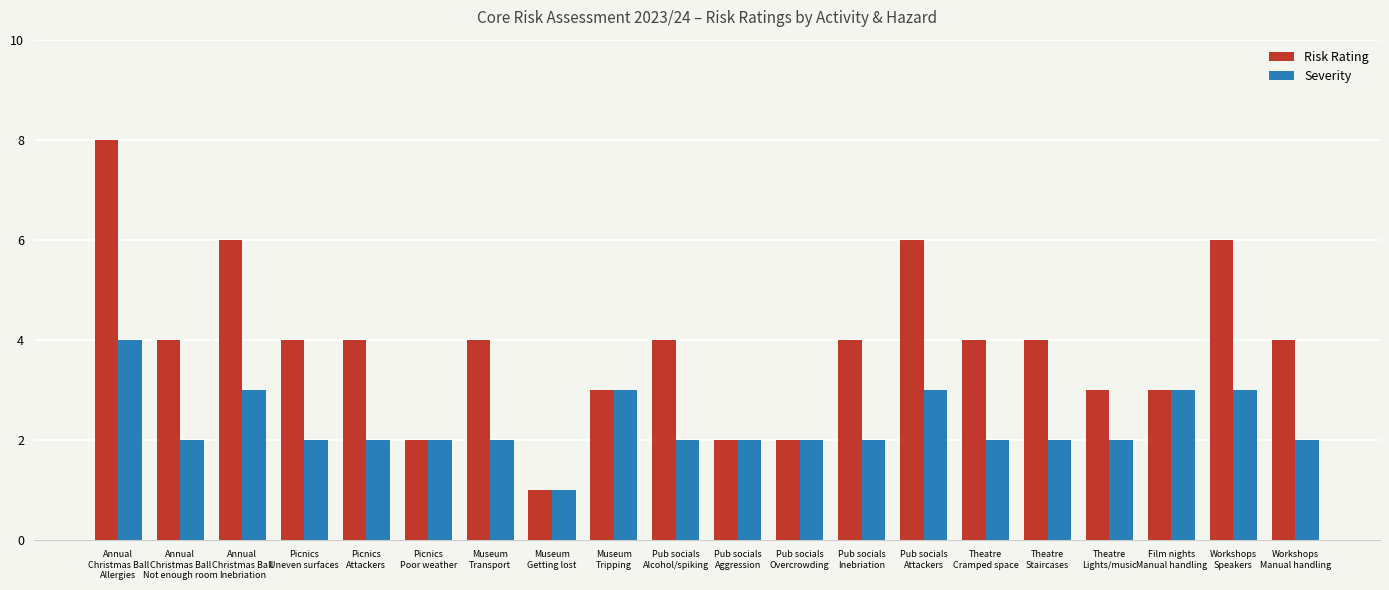

How many categories are shown in the chart?

20